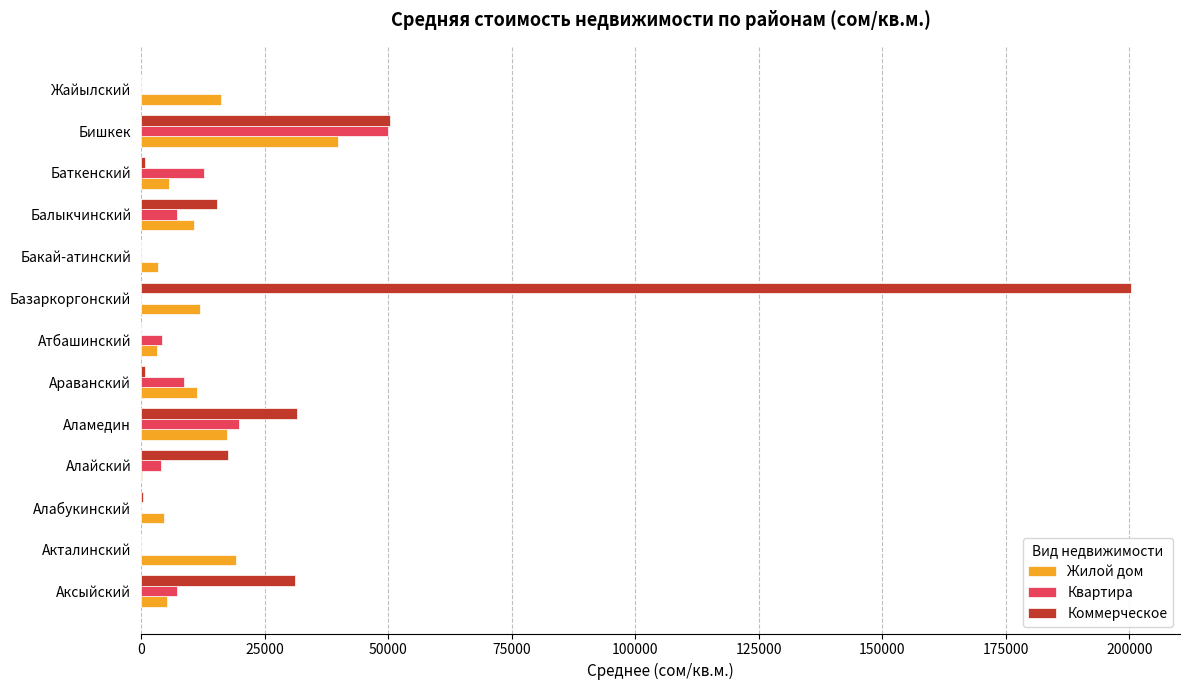

Between Акталинский and Базаркоргонский, which series saw the biggest shift?

Коммерческое